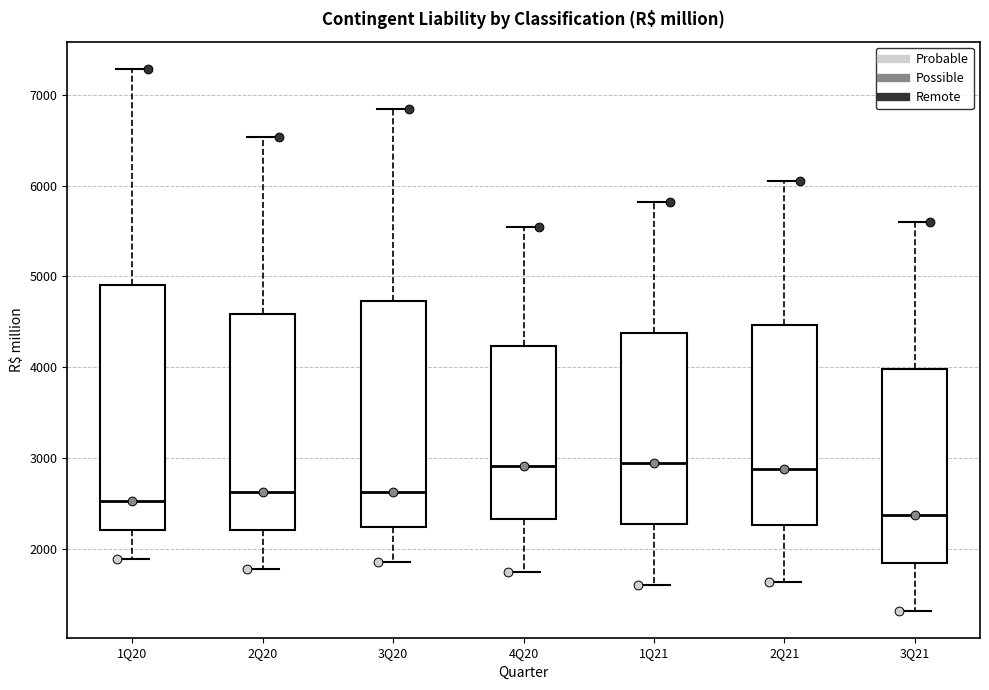

Where is the lower edge of the box for 1Q21 on the y-axis? The values are not printed on the chart, so give them approximately, as read against the axis.

2300